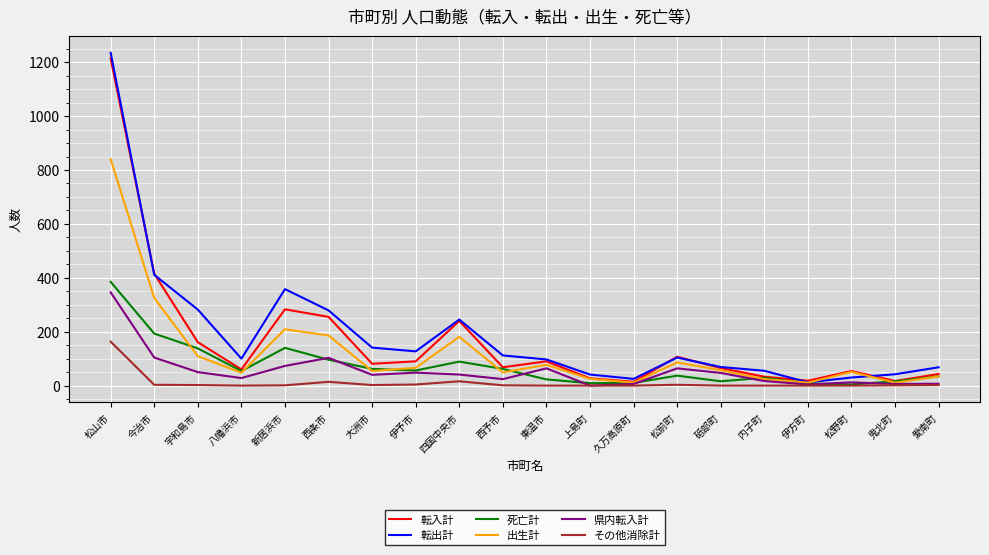

What is the sum of all 転入計 values?

3335